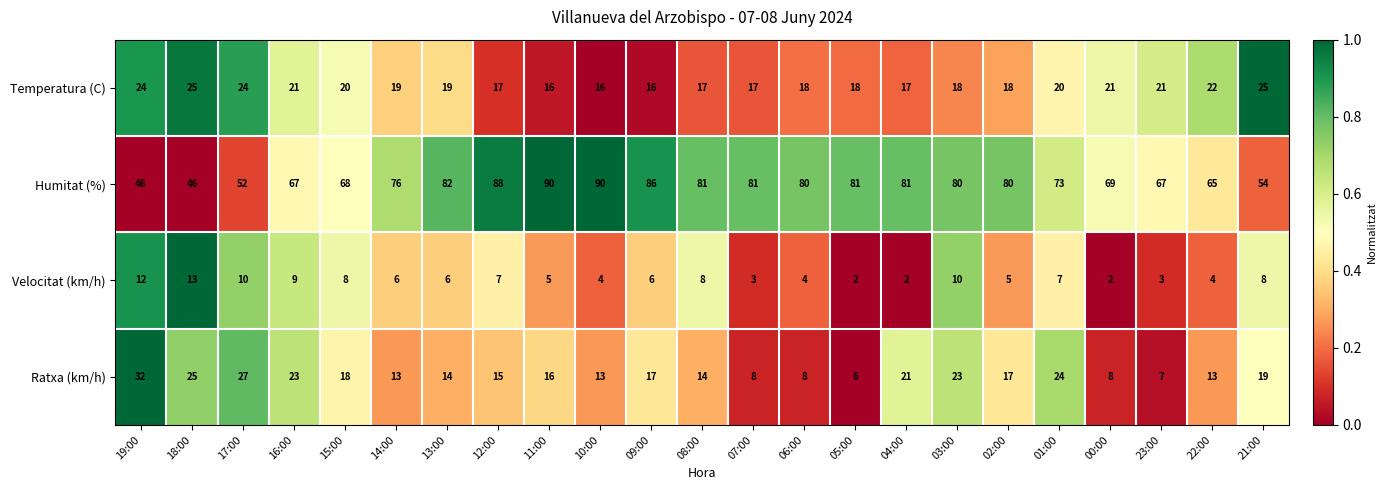

What is the total value across all series at 22:00?

104